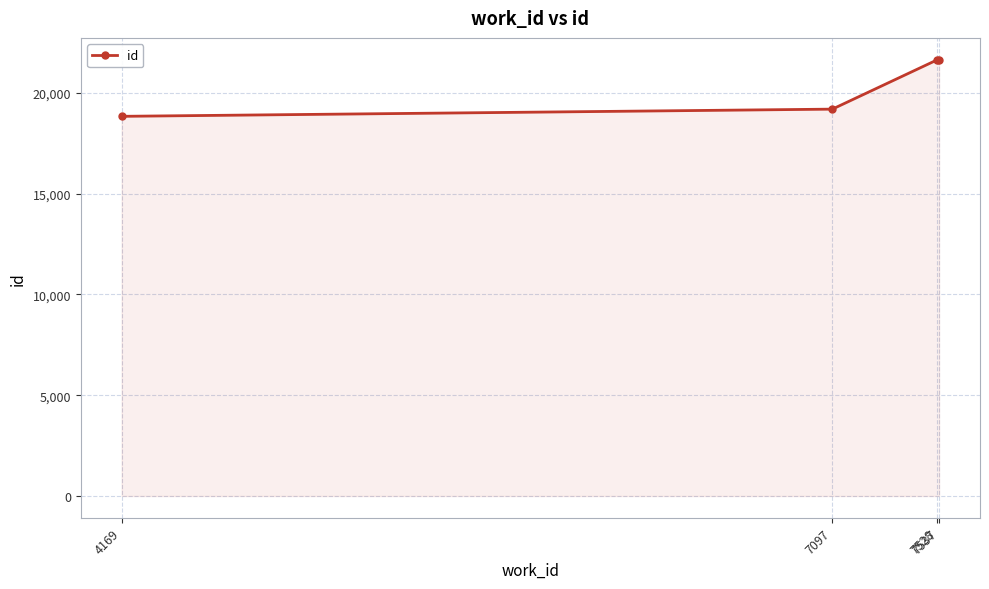

True or false: the data shows 21651 at 7537.

True